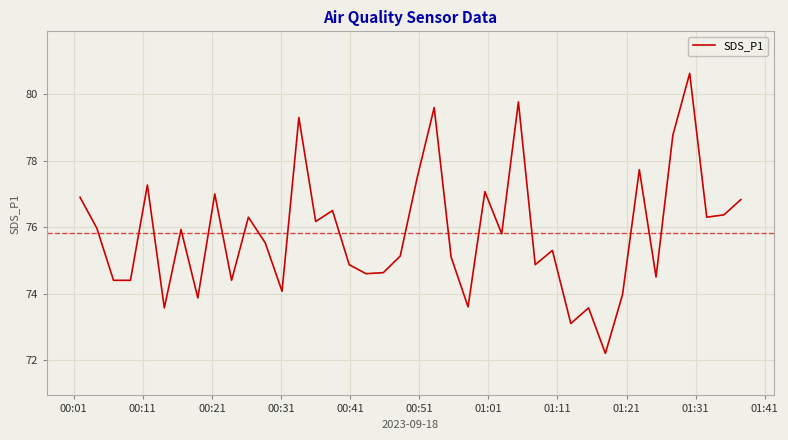

What is the difference between the maximum and minimum values?

8.4